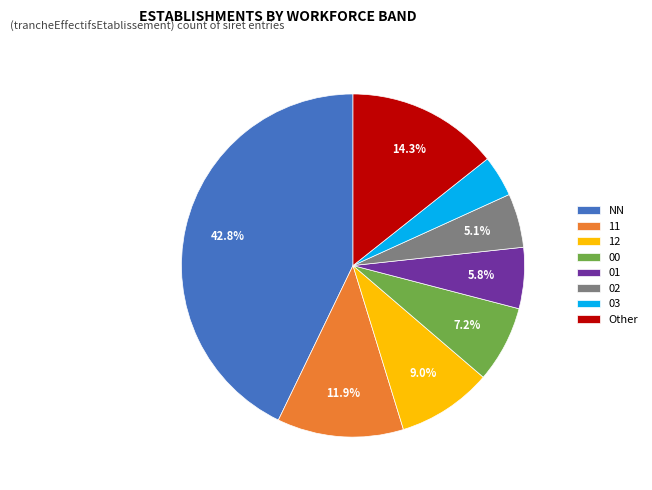

Which category has the biggest portion of the pie?

NN